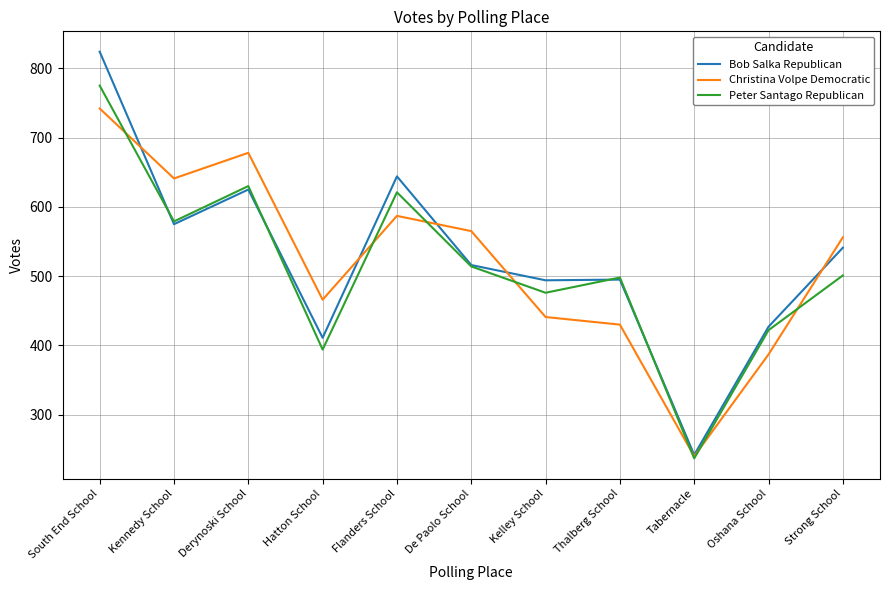

Rank the series by their average value, from lowest to highest.

Peter Santago Republican, Christina Volpe Democratic, Bob Salka Republican